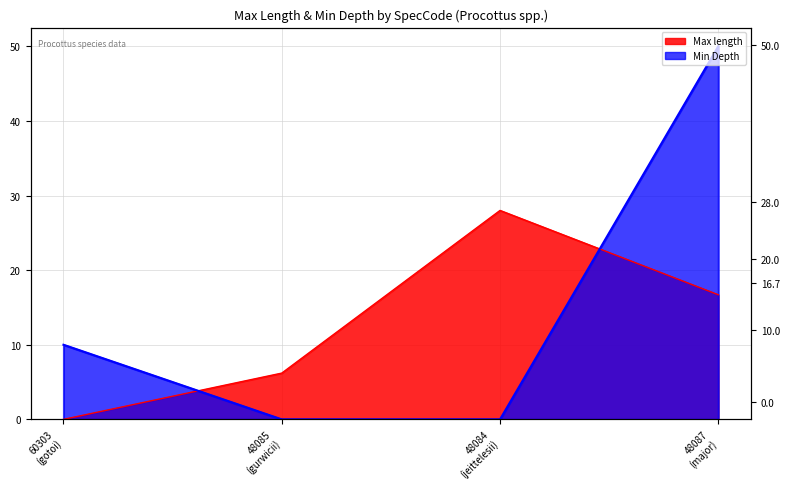

What is the sum of the Max length values at 48085 (gurwicii) and 48084 (jeittelesii)?

34.2